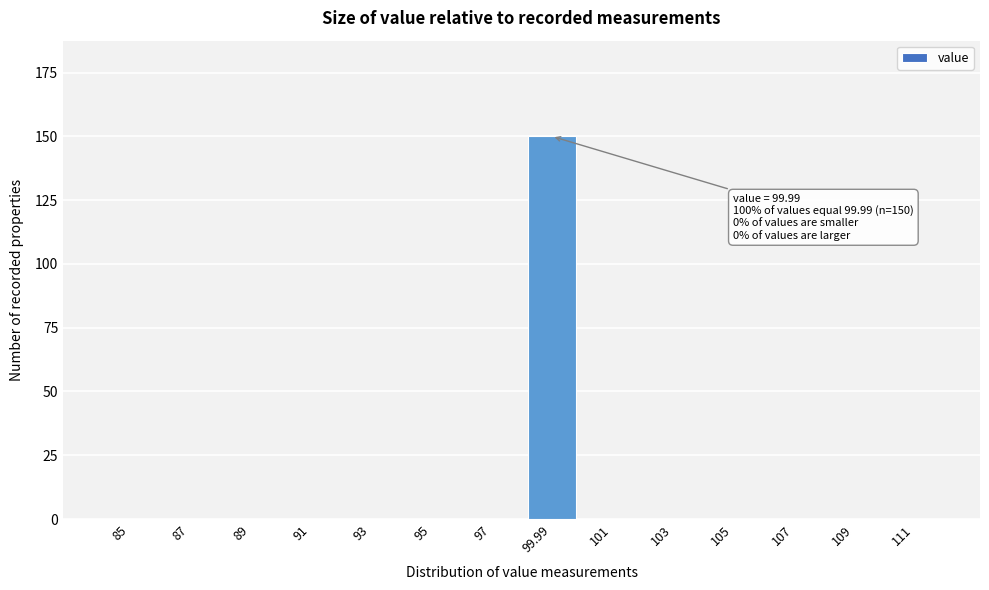

Reading left to right, what are all the values shown in this chart?

85=0	87=0	89=0	91=0	93=0	95=0	97=0	99.99=150	101=0	103=0	105=0	107=0	109=0	111=0